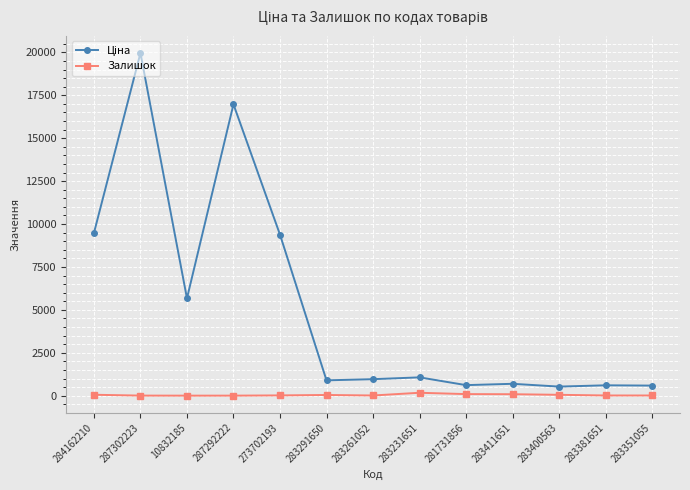

At how many categories does at least one series exceed 2396?

5